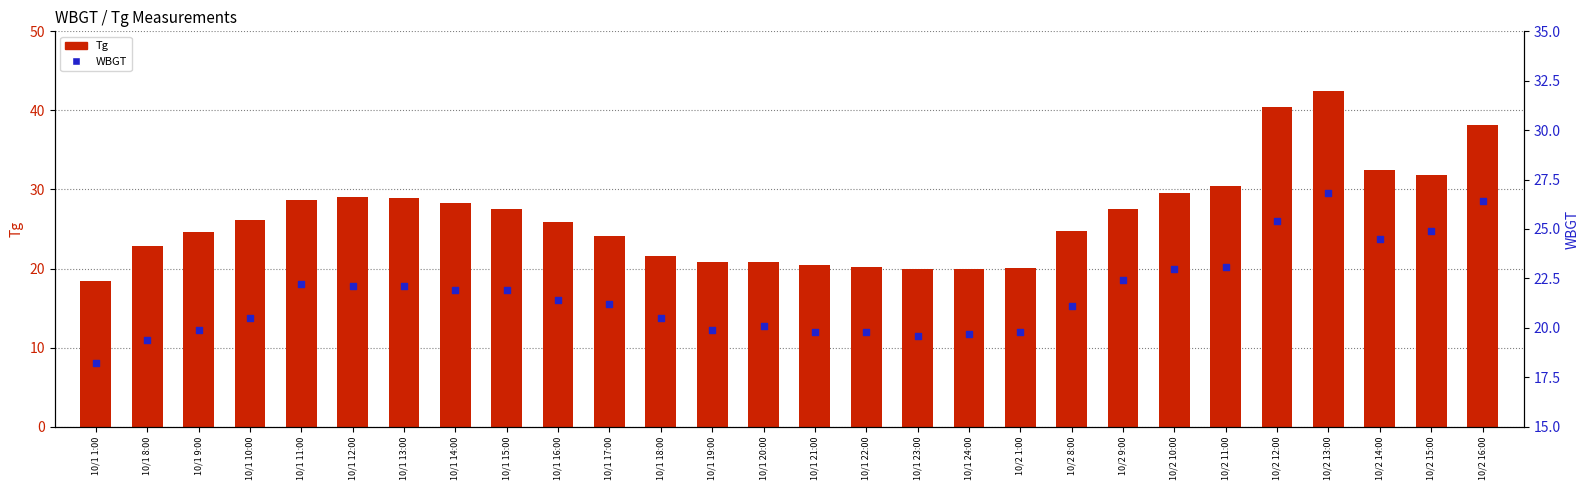

At which category is the sum across all series the highest?

10/2 13:00